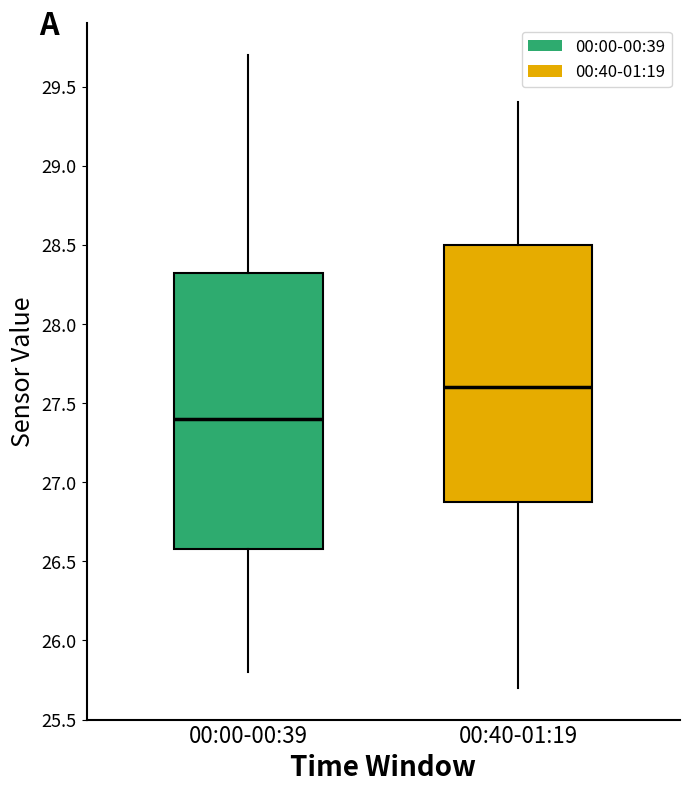

Reading left to right, read every box against the y-axis: the position of its median line, the range the box covers, and the ends of its whiskers. The values are not printed on the chart, so give them approximately, as read against the axis.

00:00-00:39: median 27.40, box 26.60 to 28.35, whiskers 25.80 to 29.70
00:40-01:19: median 27.60, box 26.90 to 28.50, whiskers 25.70 to 29.40